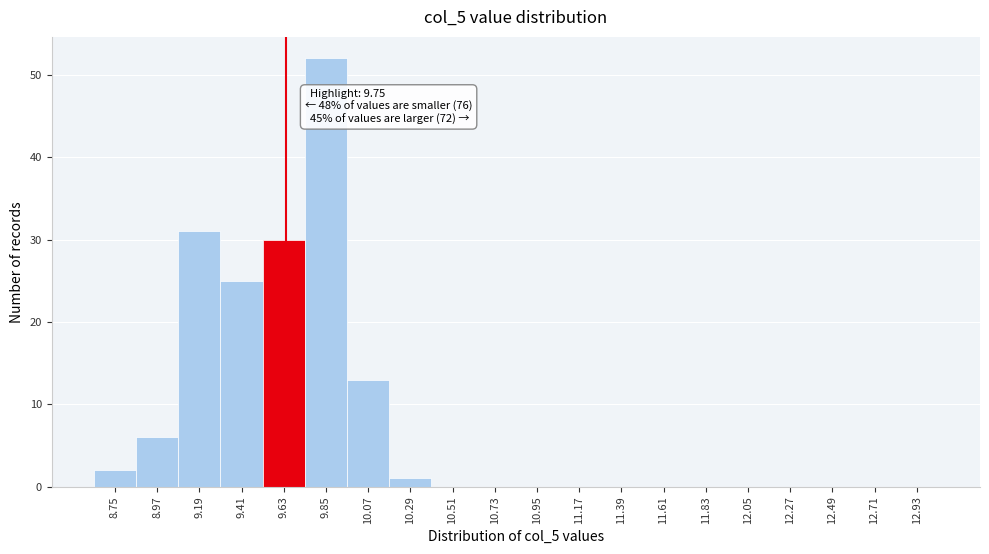

Reading left to right, extract all data points from this chart.

8.75=2	8.97=6	9.19=31	9.41=25	9.63=30	9.85=52	10.07=13	10.29=1	10.51=0	10.73=0	10.95=0	11.17=0	11.39=0	11.61=0	11.83=0	12.05=0	12.27=0	12.49=0	12.71=0	12.93=0